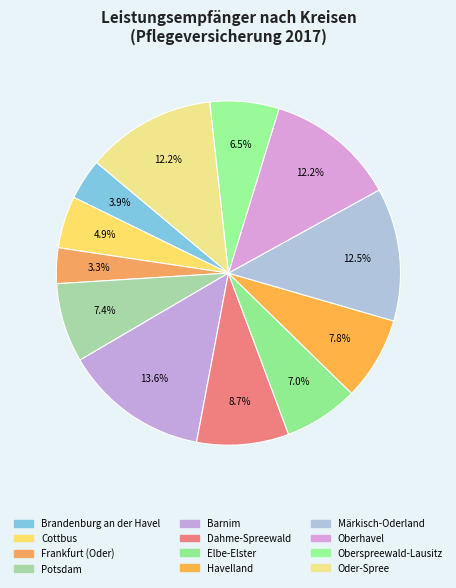

Count the number of slices in the pie.

12